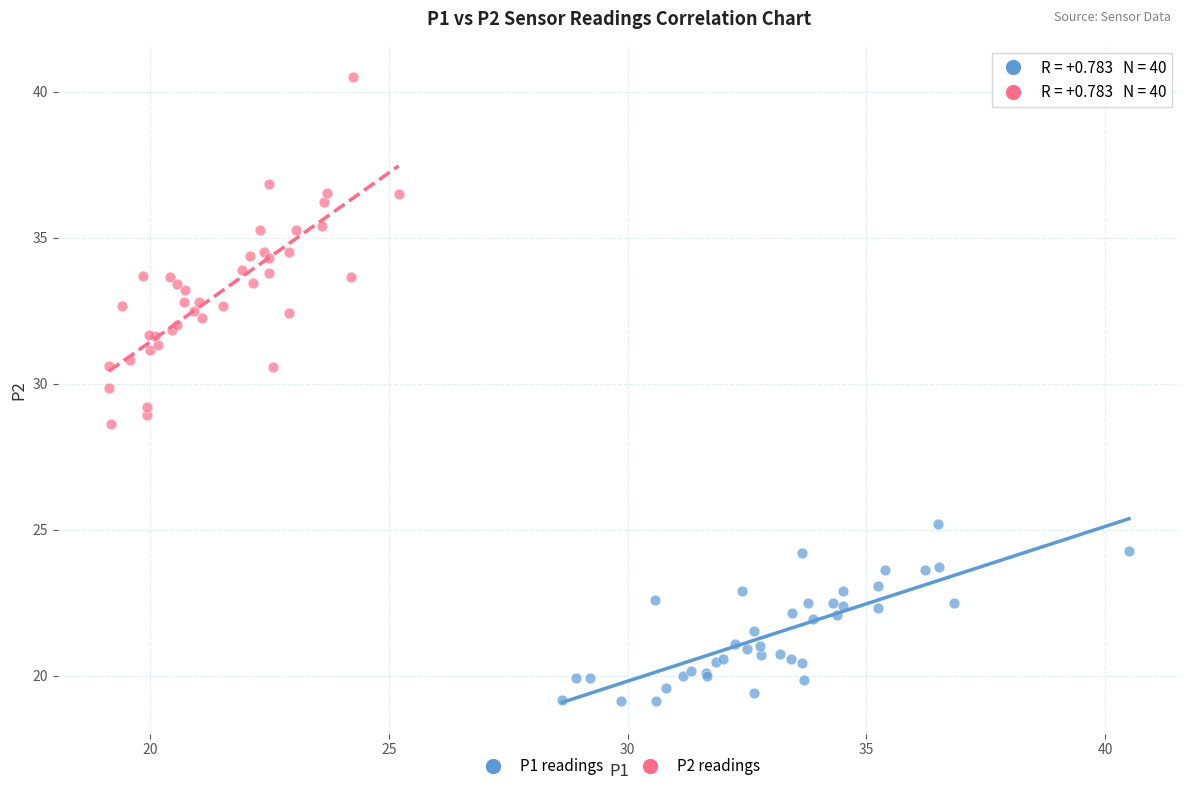

Which series has the widest spread of Y values?

P2 readings